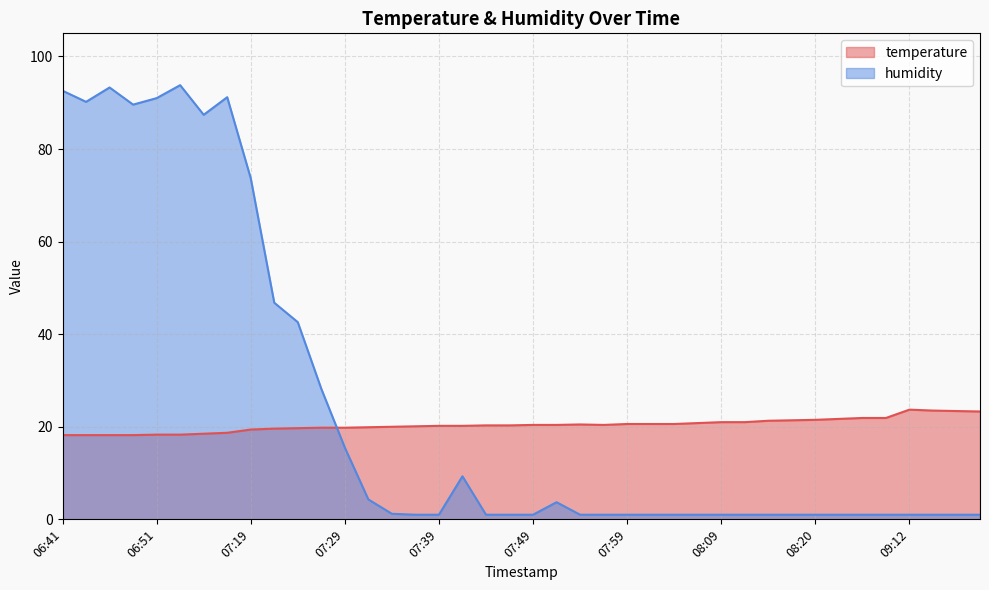

What is the sum of all humidity values?

977.4